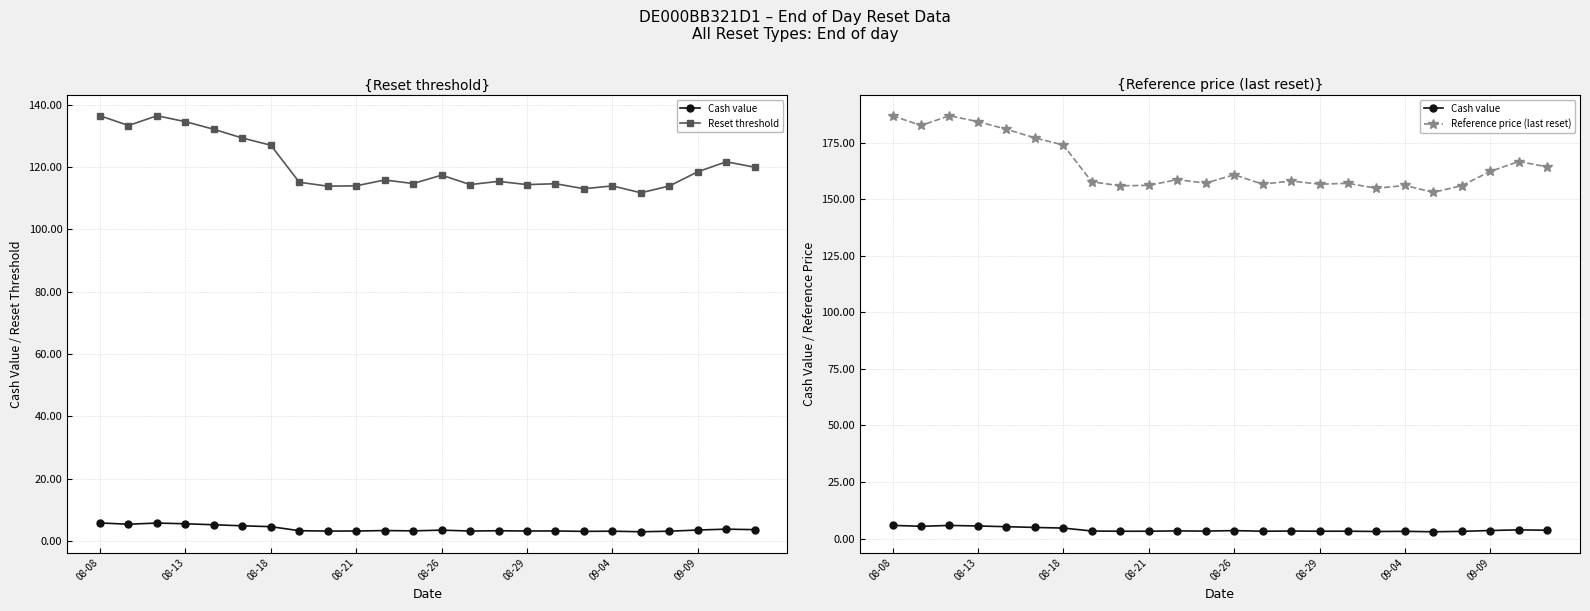

What is the total value across all series at 20?

273.2